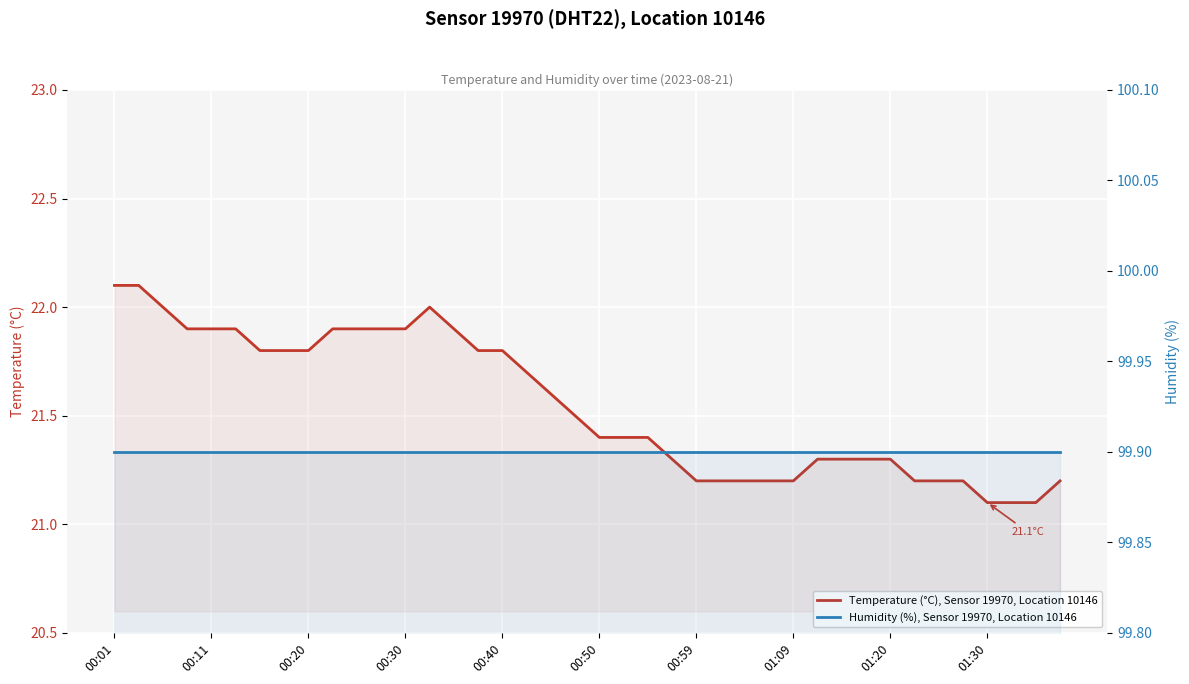

Is the value of Humidity (%), Sensor 19970, Location 10146 at 34 greater than the value of Temperature (°C), Sensor 19970, Location 10146 at 00:30?

Yes